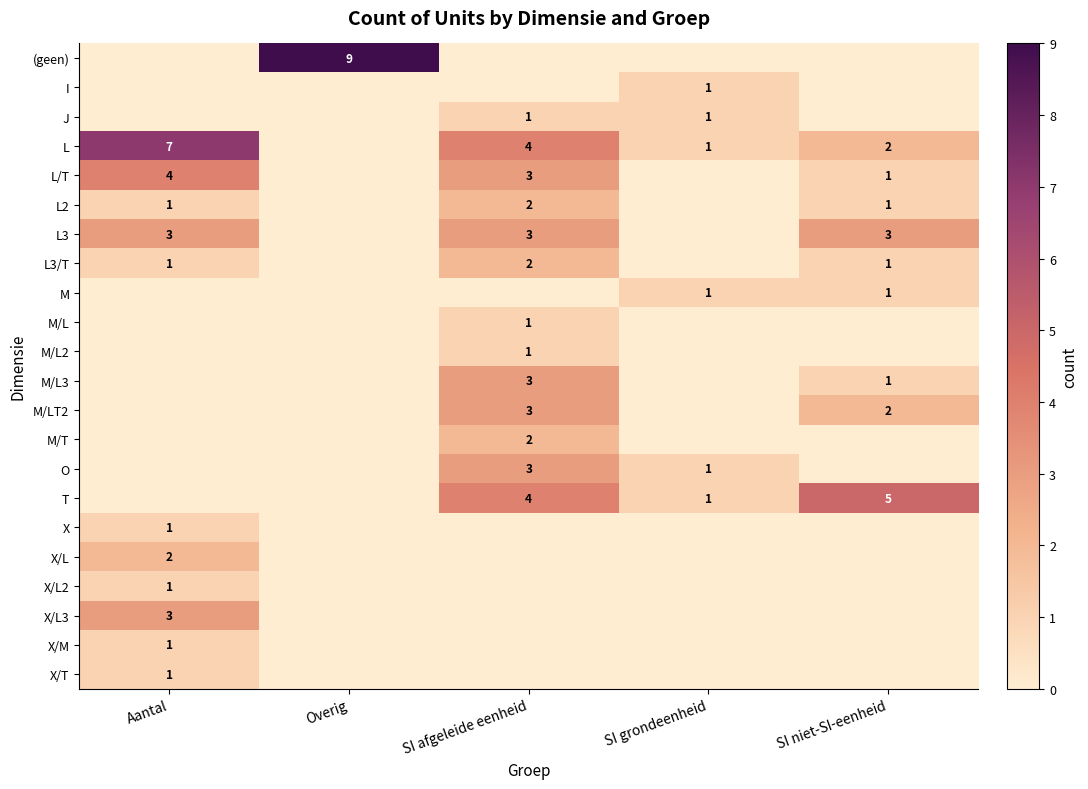

How many distinct data groups are displayed?

22